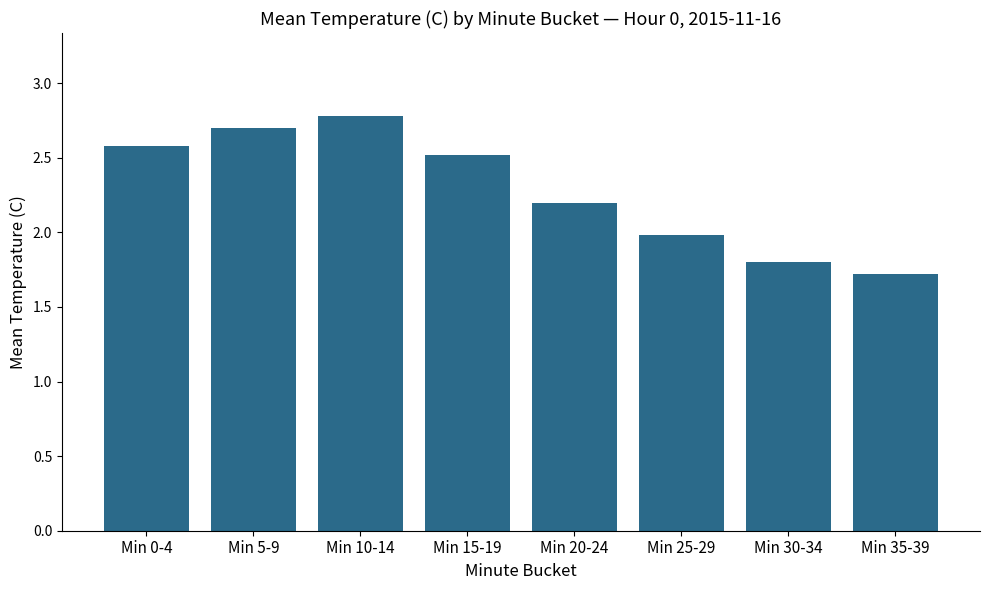

What is the sum of all values?

18.3